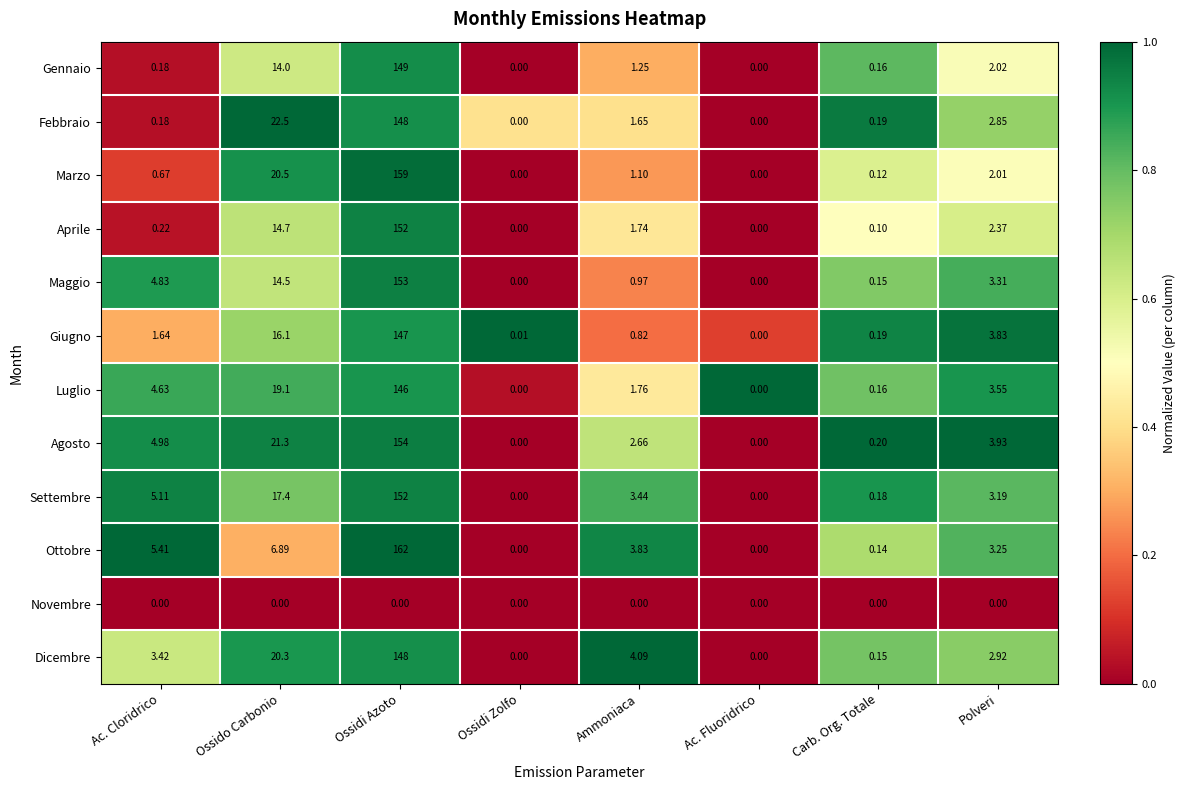

Is the value of Novembre at Ac. Fluoridrico greater than the value of Febbraio at Ac. Cloridrico?

No